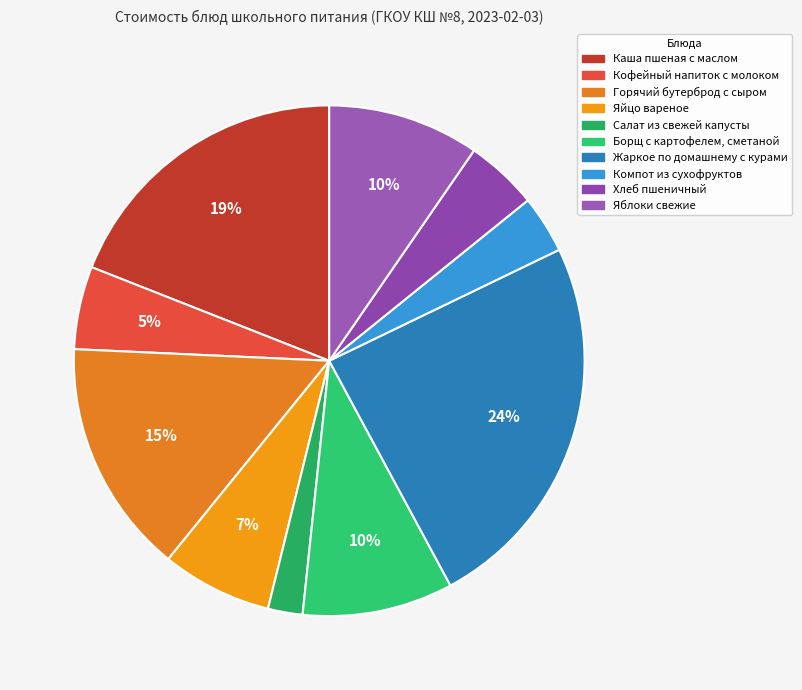

Which has a higher value, Каша пшеная с маслом or Яйцо вареное?

Каша пшеная с маслом